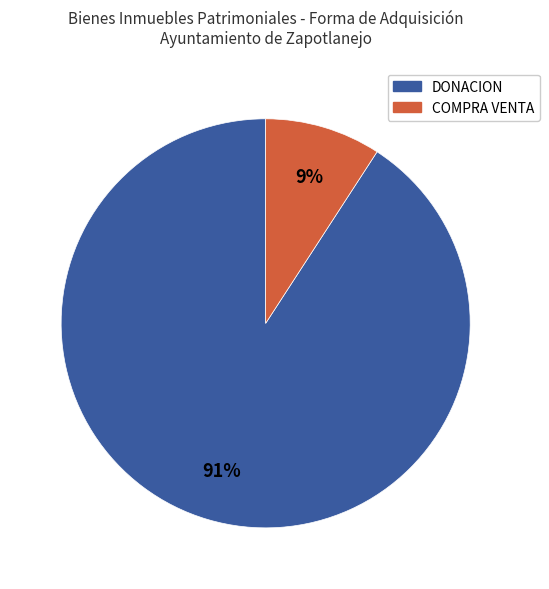

Does COMPRA VENTA account for over 50% of the chart?

No